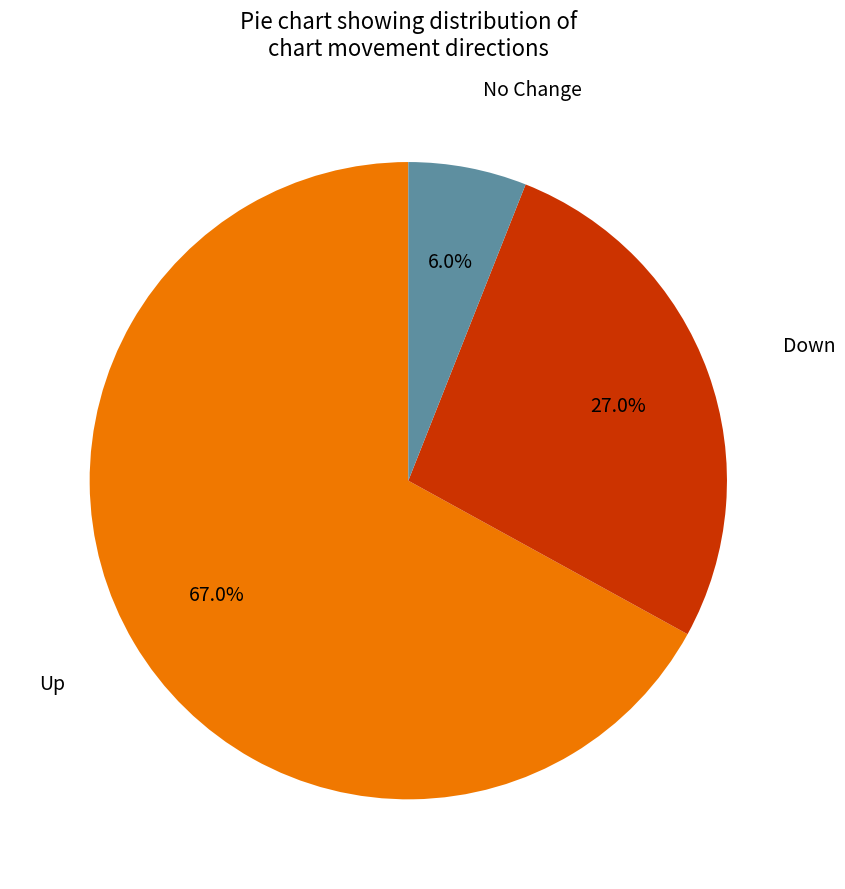

Is there a majority slice in this chart?

Yes